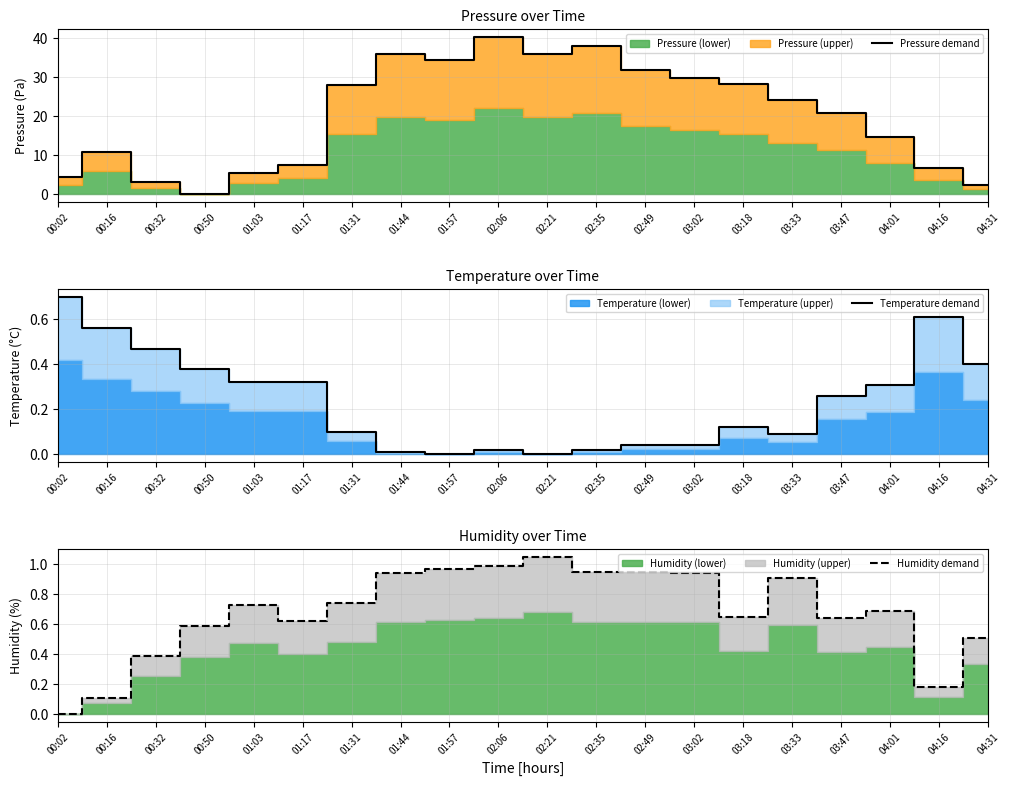

Which series has the largest total across all categories?

Pressure demand